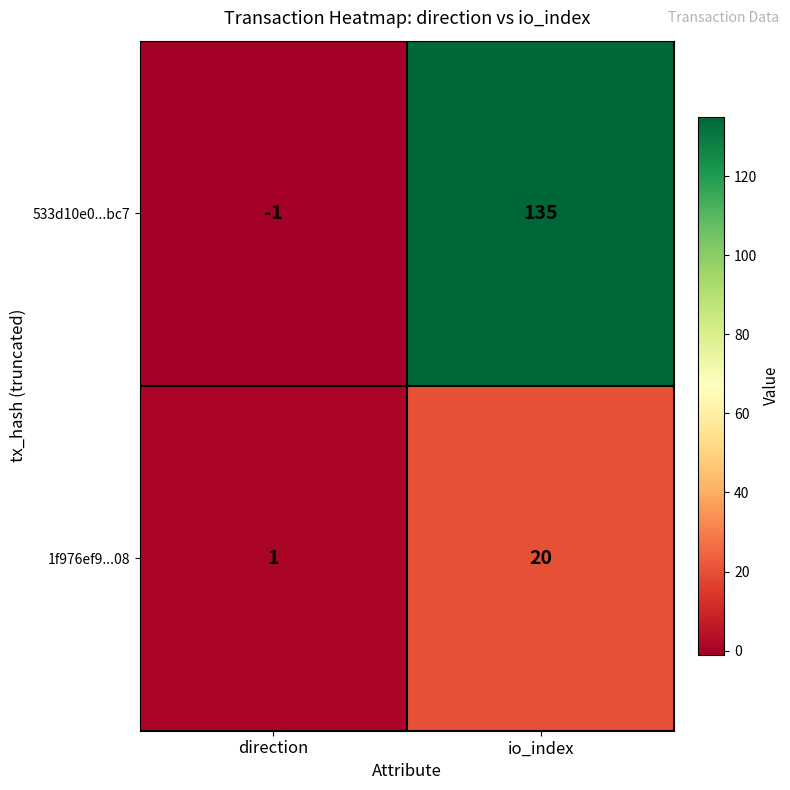

Count the number of categories in the chart.

2